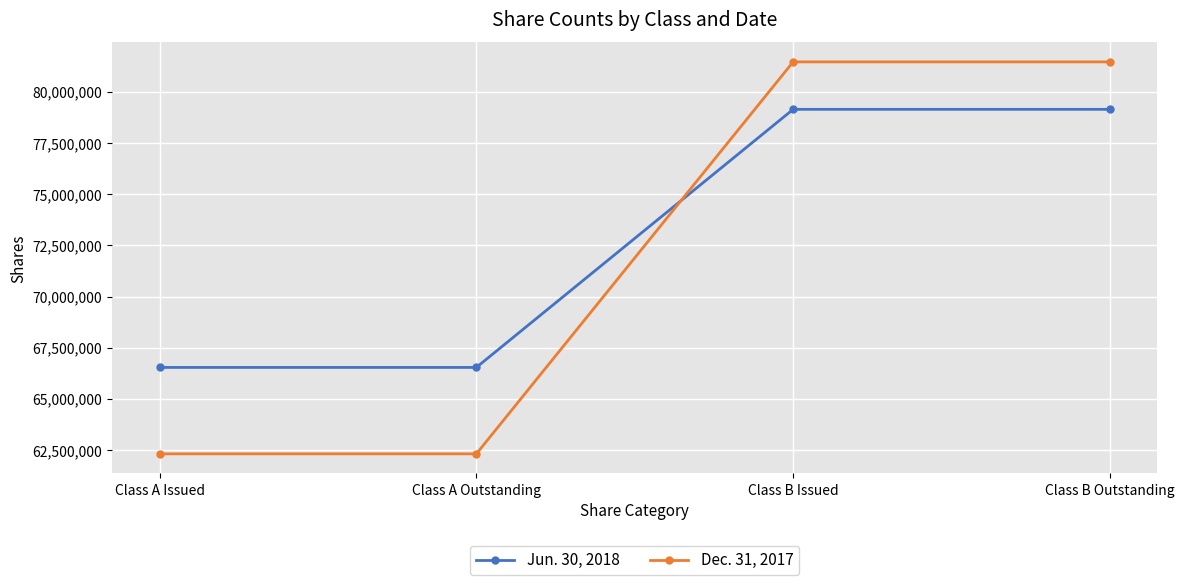

What is the minimum value for Dec. 31, 2017?

62314850